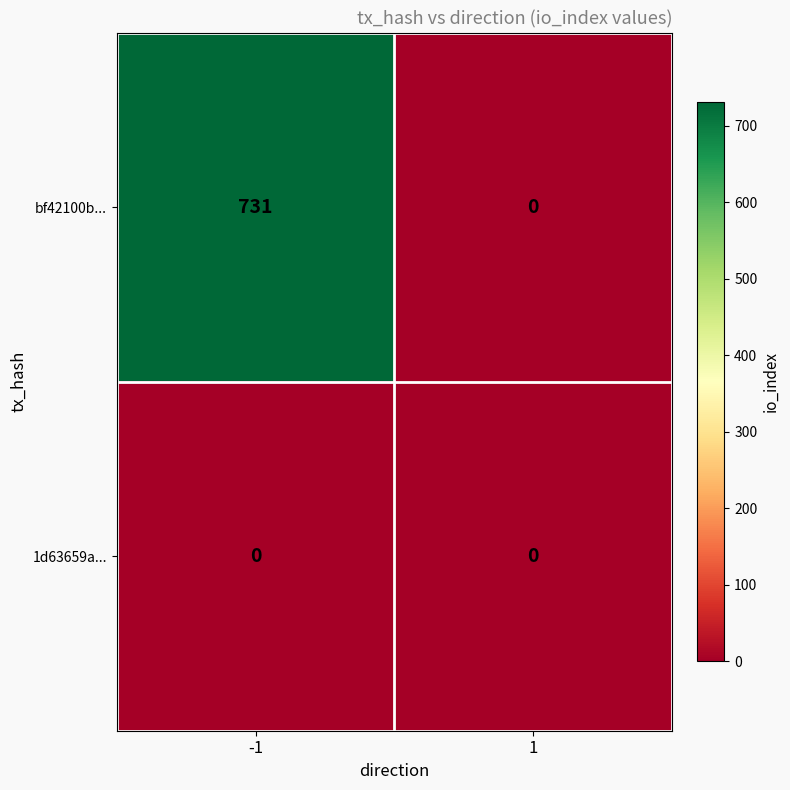

At which category is the sum across all series the highest?

-1